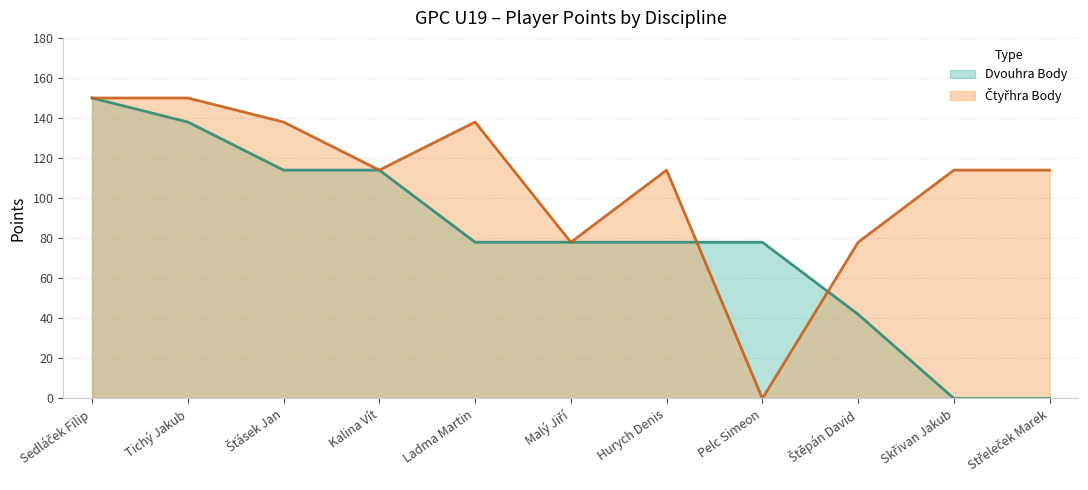

Reading left to right, list all the values displayed in this chart.

Dvouhra Body (line): 150	138	114	114	78	78	78	78	42	0	0
Čtyřhra Body (line): 150	150	138	114	138	78	114	0	78	114	114